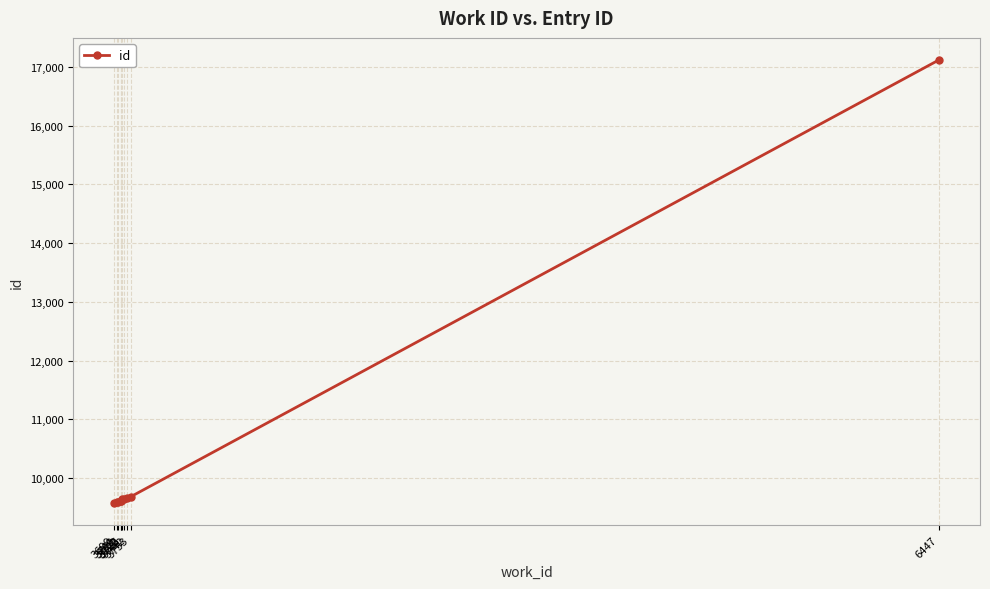

Reading left to right, extract all data points from this chart.

9579	9601	9603	9616	9617	9643	9644	9662	9683	17115